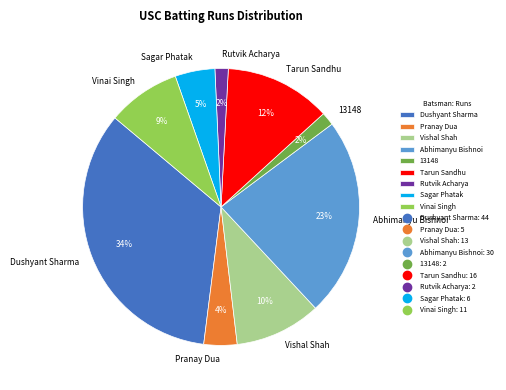

To the nearest percent, what is the average slice percentage?

11%